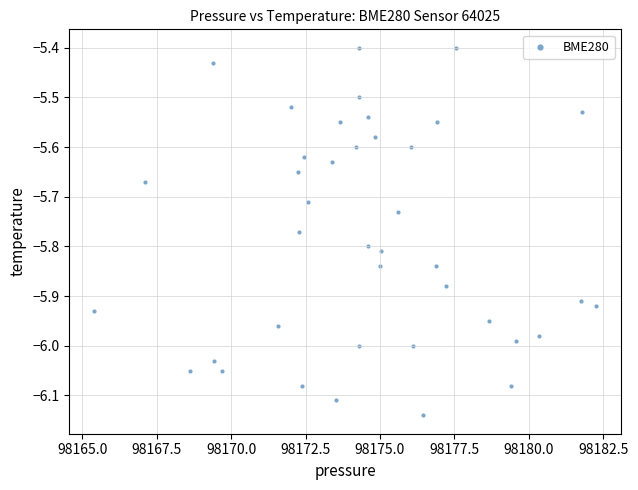

What is the range of Y values (max minus min)?

0.7